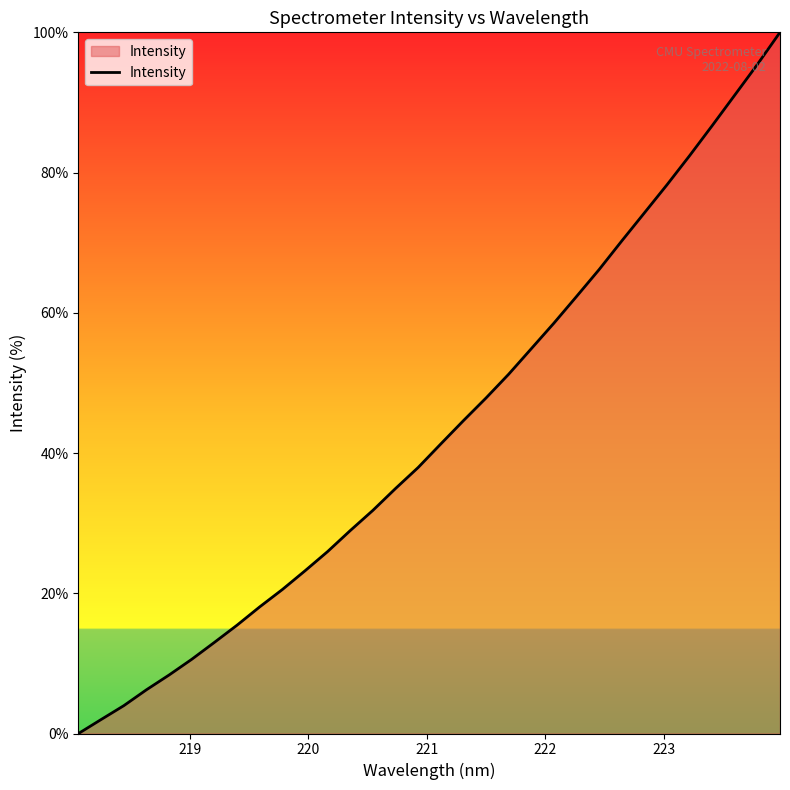

What is the maximum value shown in the chart?

100.0